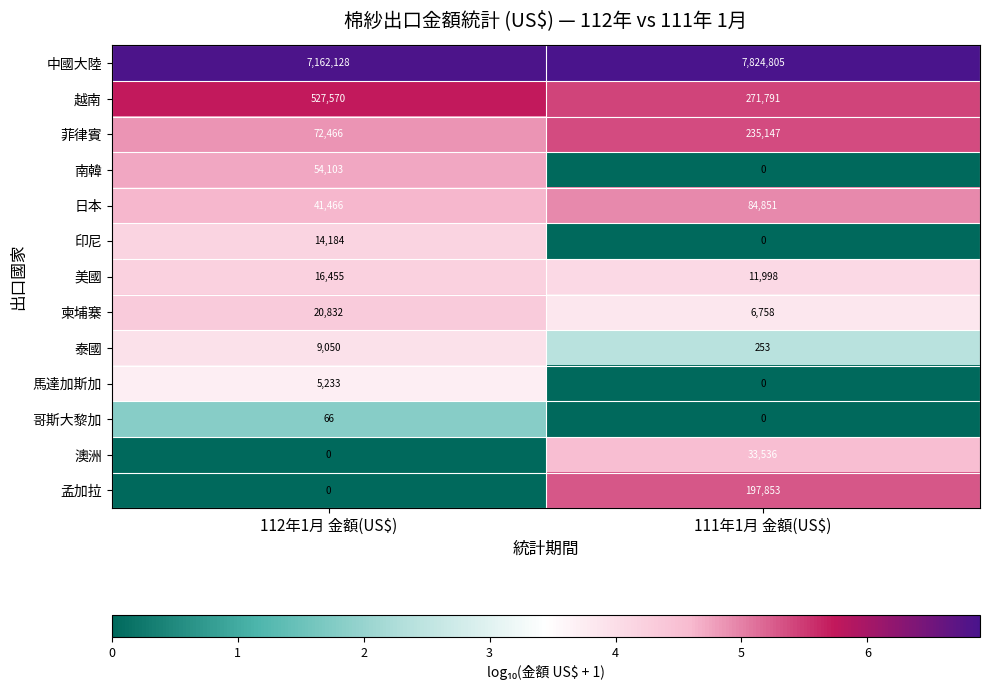

Rank the series by their maximum value, from lowest to highest.

哥斯大黎加, 馬達加斯加, 泰國, 印尼, 美國, 柬埔寨, 澳洲, 南韓, 日本, 孟加拉, 菲律賓, 越南, 中國大陸